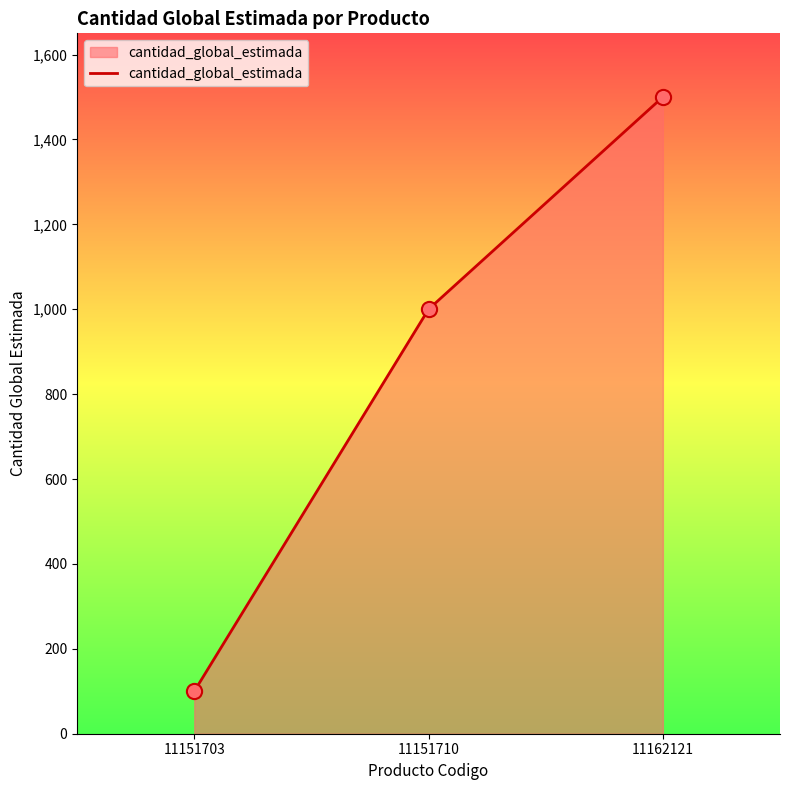

What is the change in value from 11151703 to 11151710?

+900